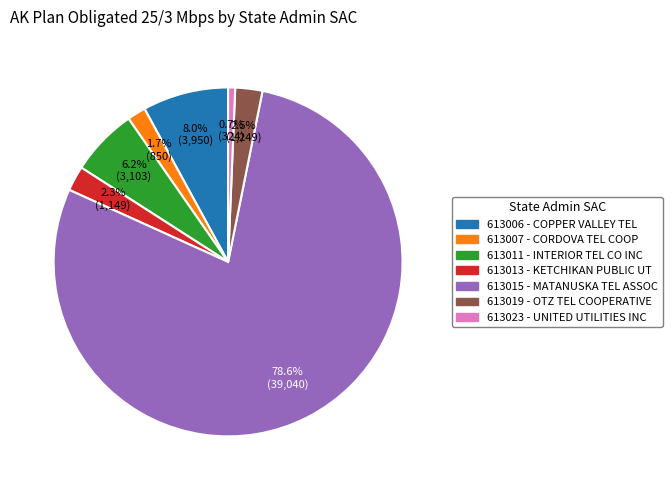

Do 613019 - OTZ TEL COOPERATIVE and 613006 - COPPER VALLEY TEL together represent more than half of the pie?

No